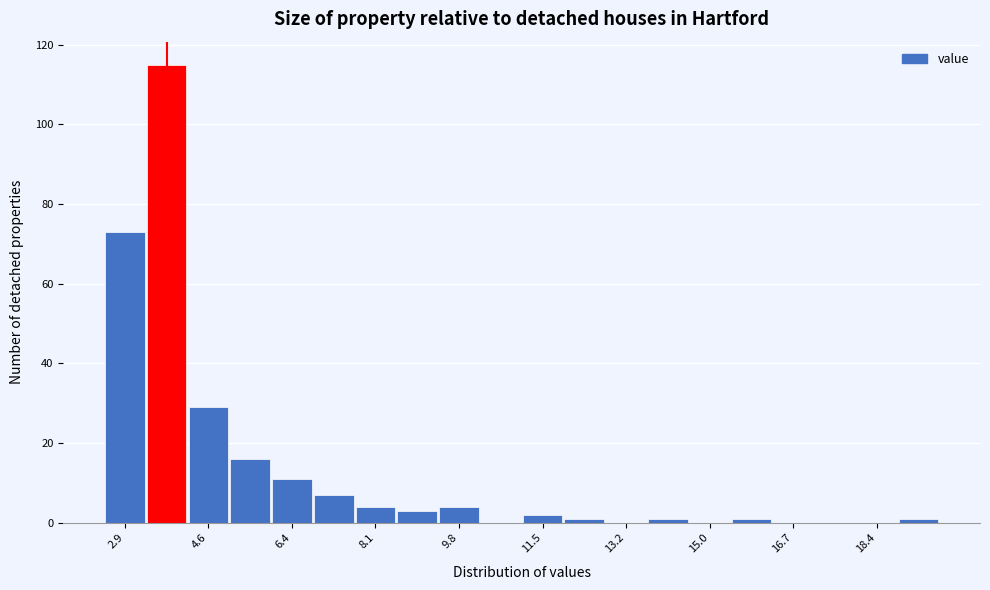

Which range on the x-axis has the tallest bar?

3.36 to 4.22